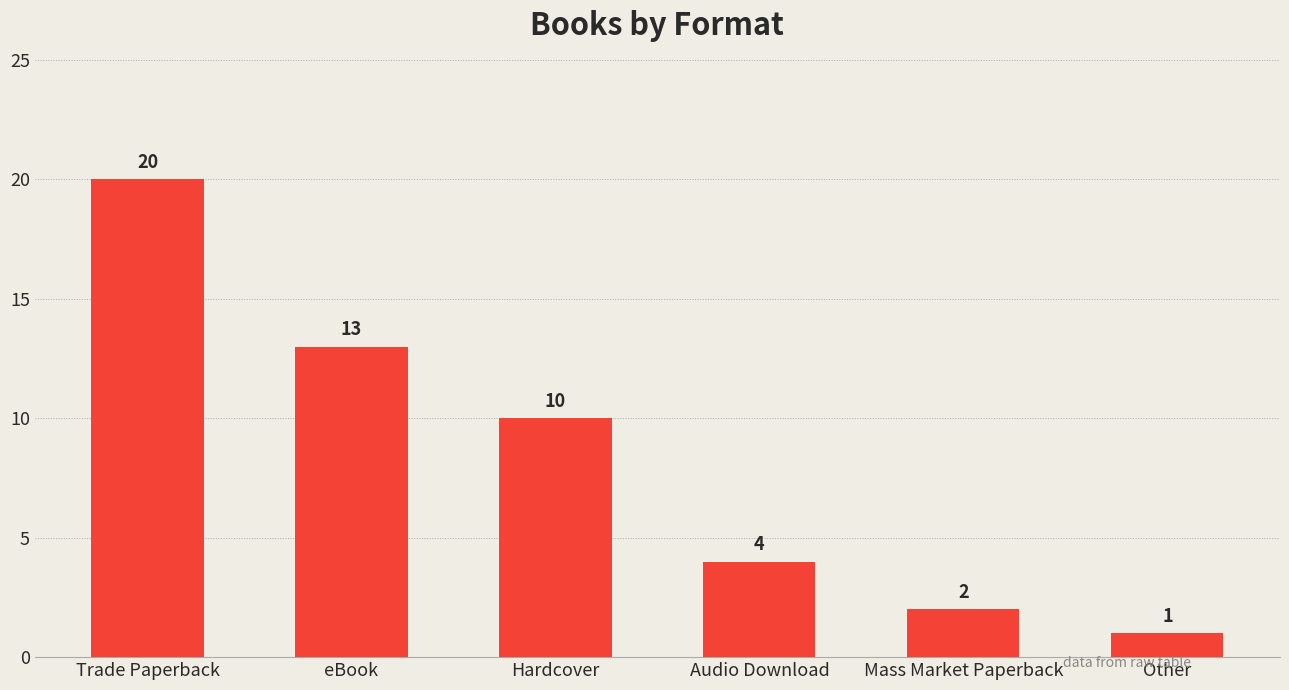

List the labels in order of value, smallest first.

Other, Mass Market Paperback, Audio Download, Hardcover, eBook, Trade Paperback